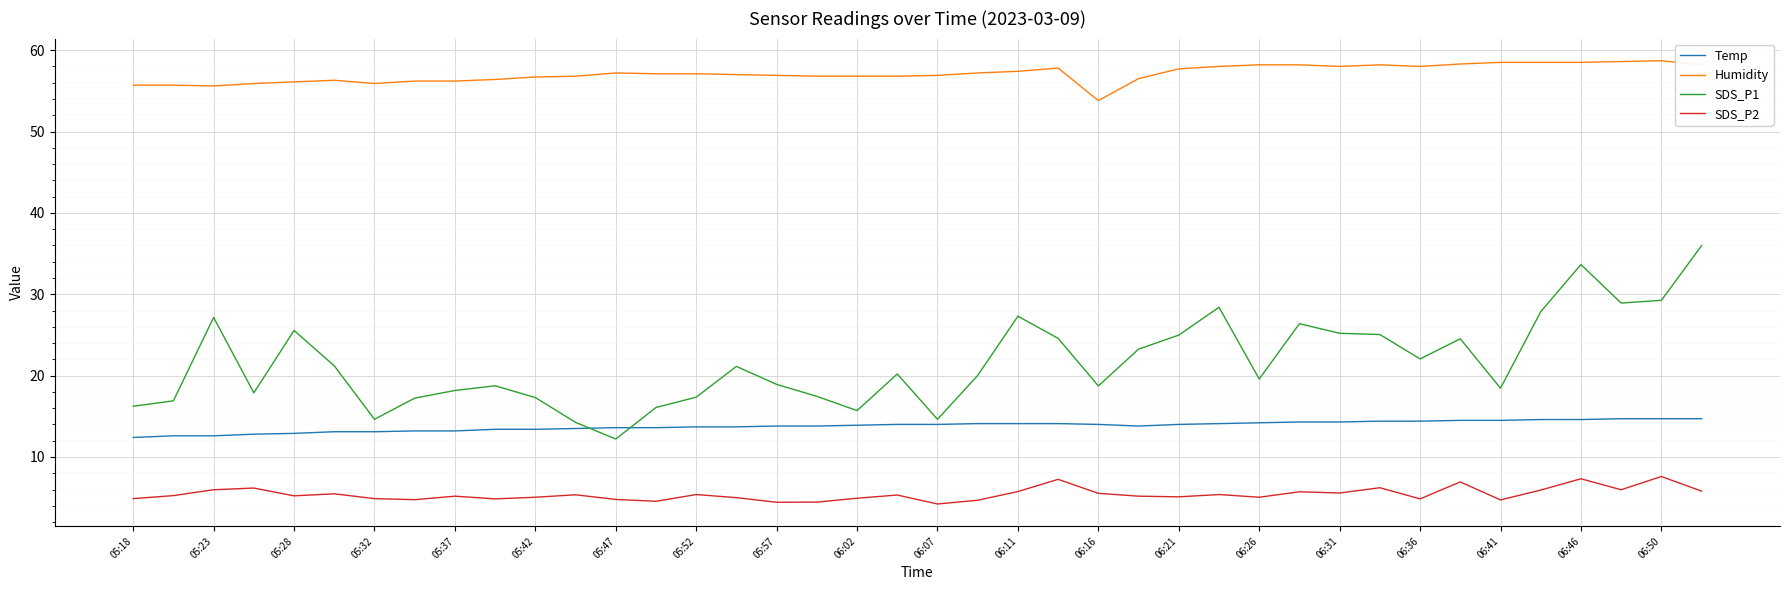

What is the difference between the maximum and minimum values in the Humidity series?

4.9